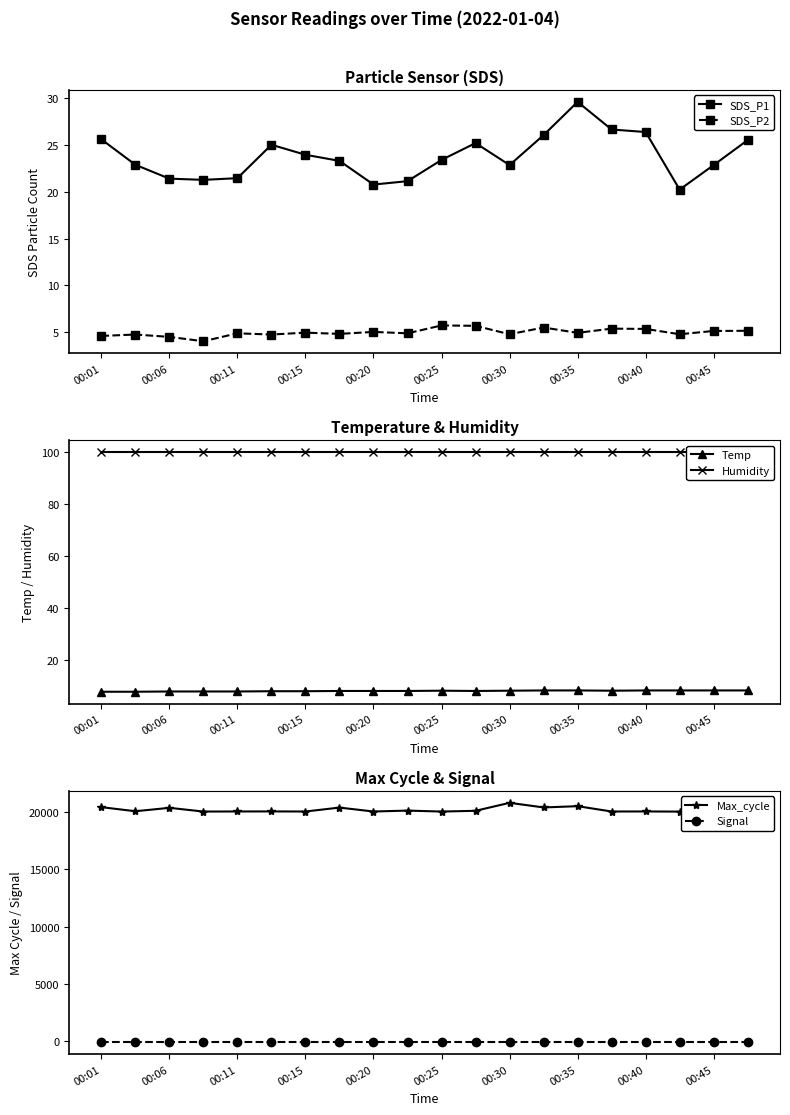

What is the average value of the Signal series?

-79